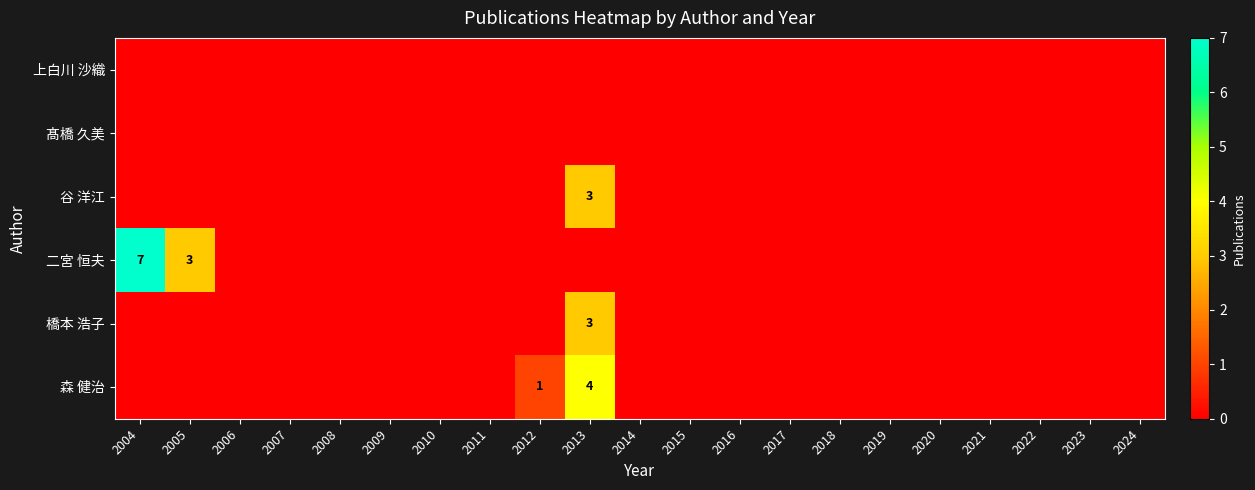

The 谷 洋江 series shows 3 at 2013. True or false?

True